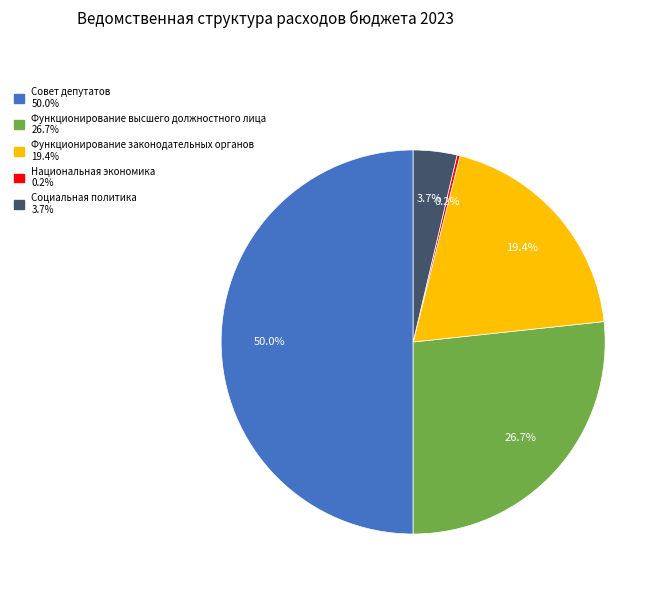

Which slice is the largest?

Совет депутатов